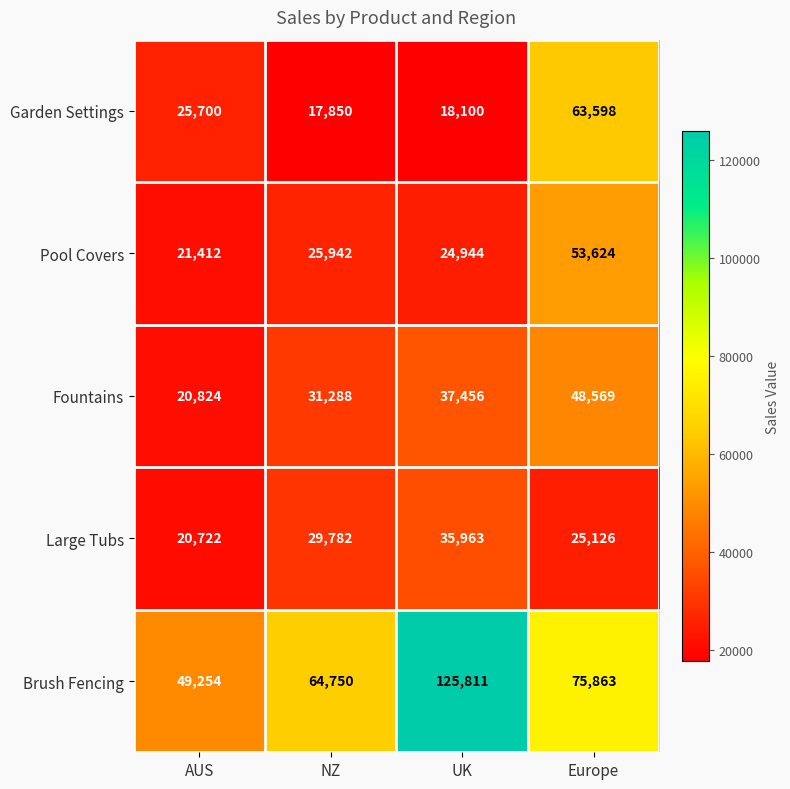

How many Large Tubs values are between 25126 and 35963?

3